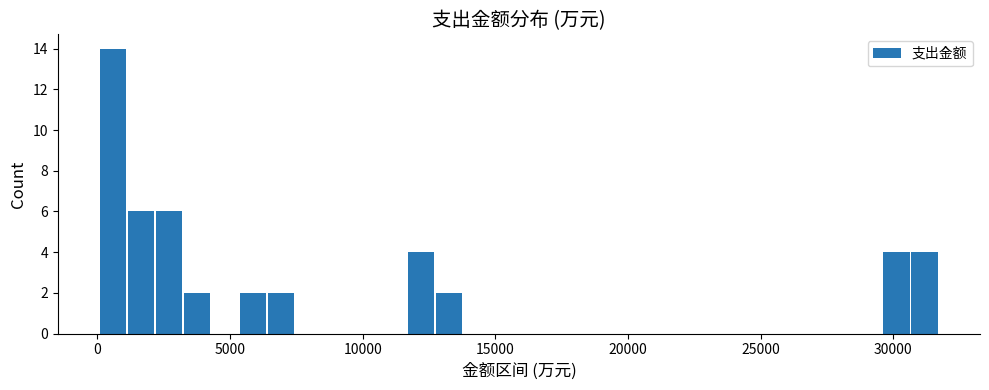

Around what value on the x-axis is the tallest bar? Give the approximate position of its centre, as read against the axis.

500